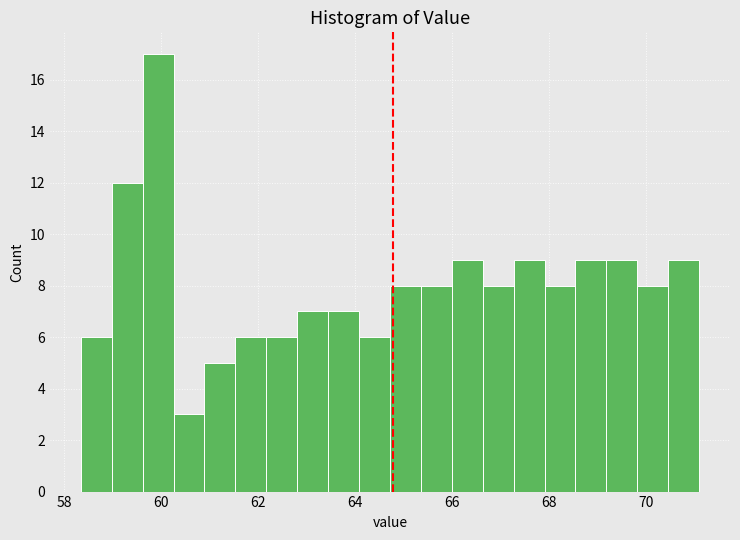

Around what value on the x-axis is the tallest bar? Give the approximate position of its centre, as read against the axis.

60.0